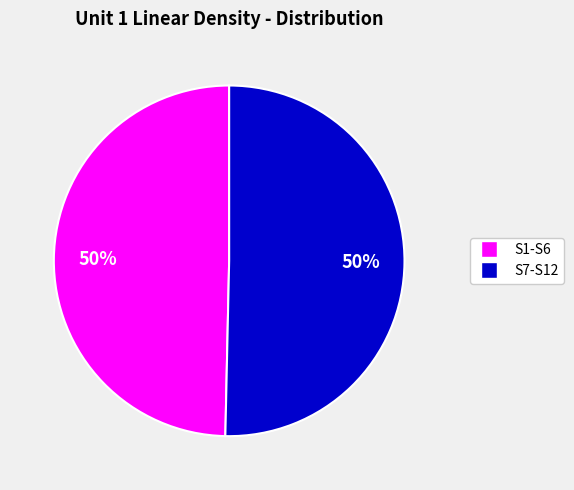

Approximately how many times larger is the value at S1-S6 compared to S7-S12?

1.0